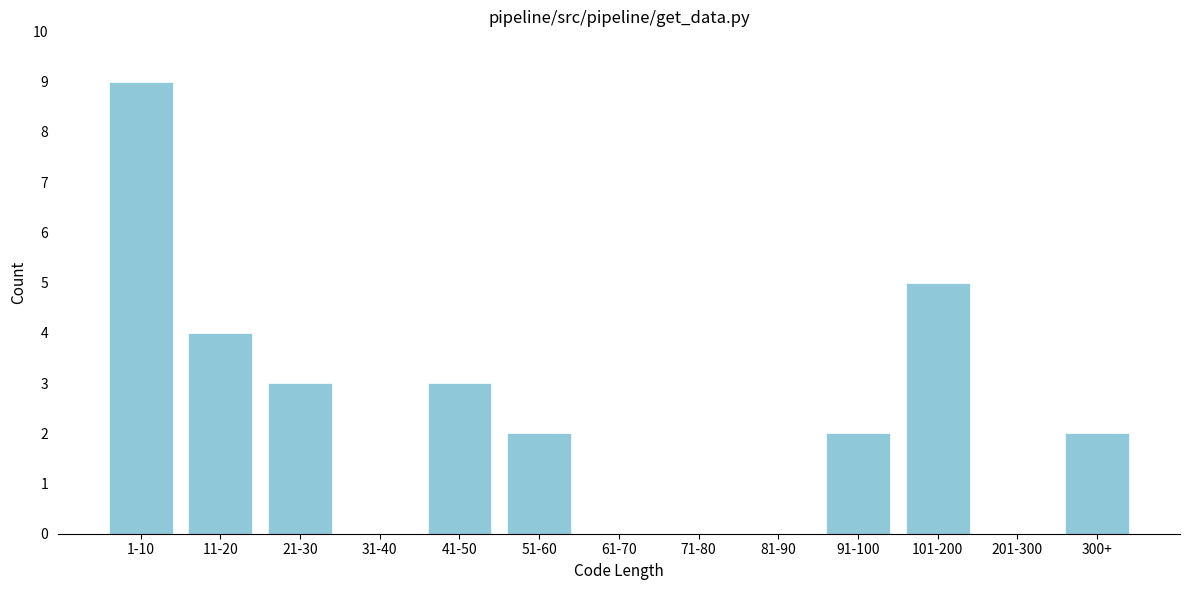

Reading left to right, list all the values displayed in this chart.

1-10=9	11-20=4	21-30=3	31-40=0	41-50=3	51-60=2	61-70=0	71-80=0	81-90=0	91-100=2	101-200=5	201-300=0	300+=2